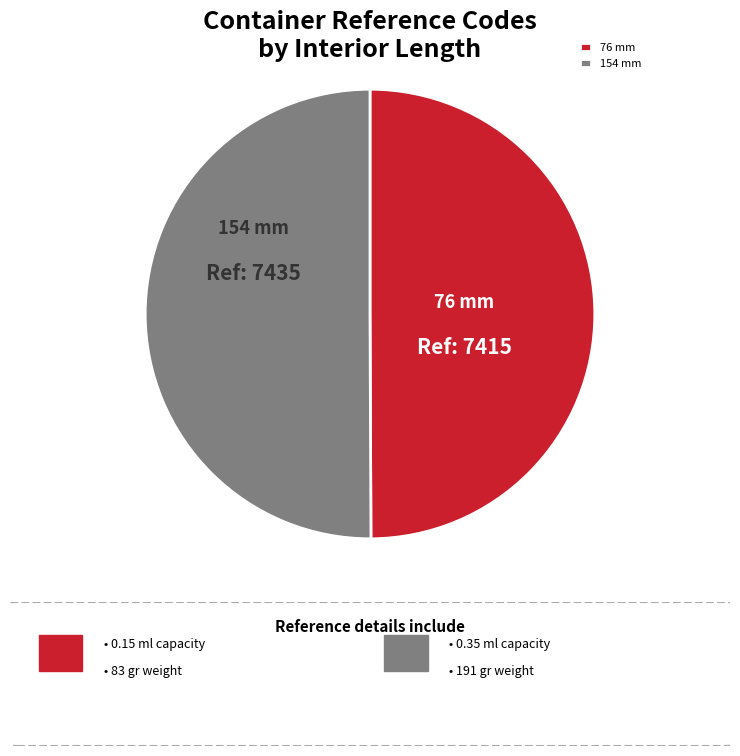

Combined, do 76 mm and 154 mm account for over 50%?

Yes